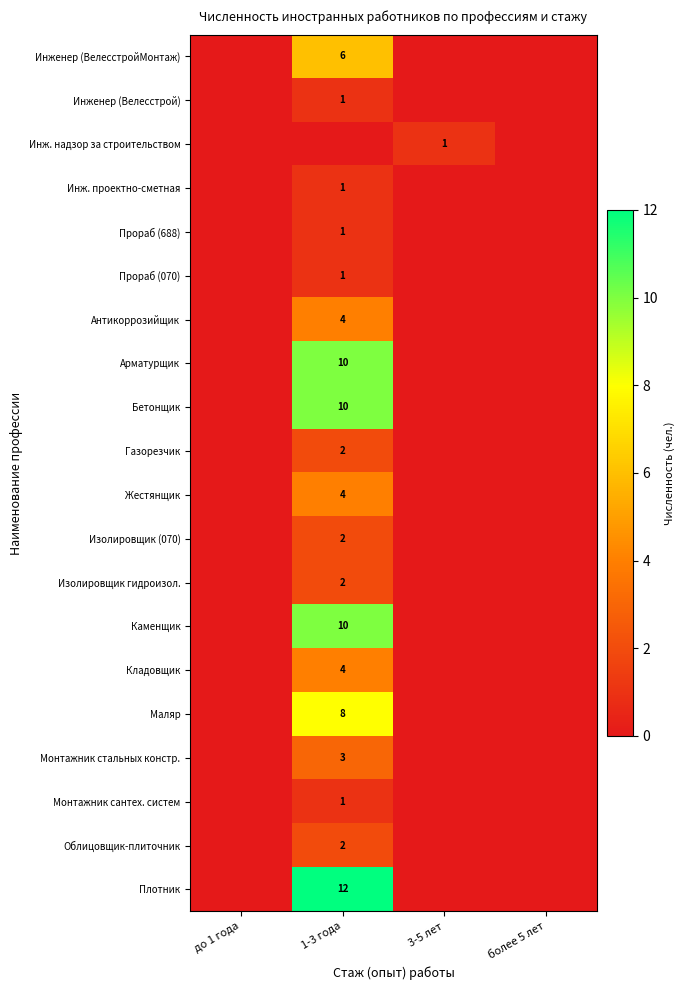

At how many categories does at least one series exceed 2?

1